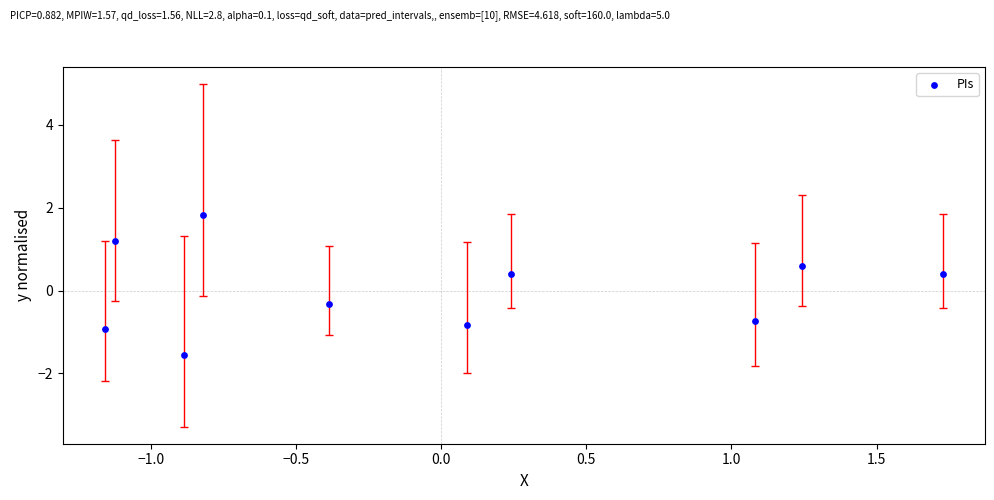

What is the range of Y values (max minus min)?

3.4